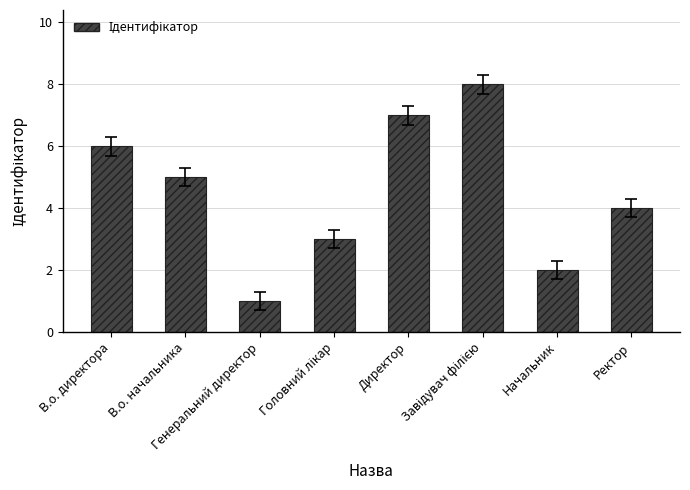

What is the change in value from В.о. директора to Начальник?

-4